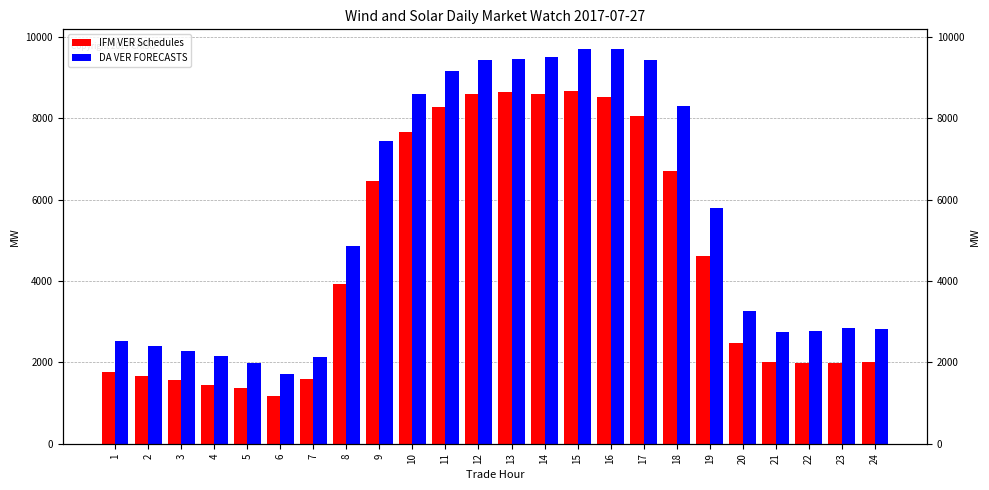

How many values in the DA VER FORECASTS series exceed 4850?

12